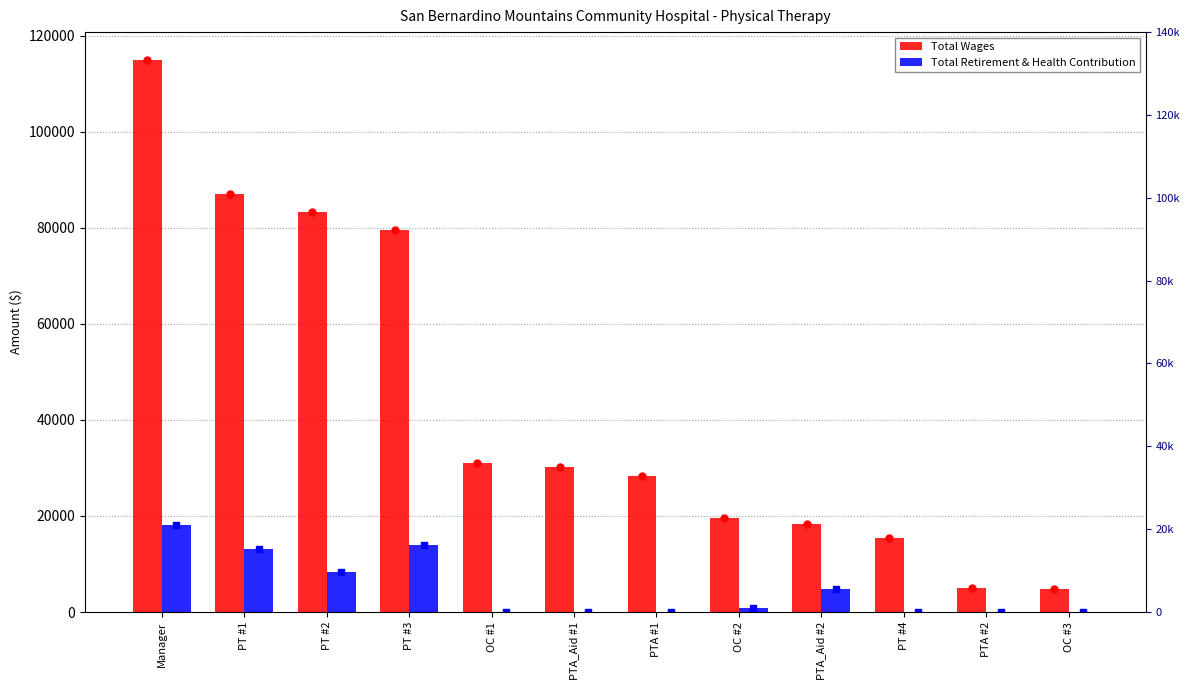

What are all the series names shown in the legend?

Total Wages, Total Retirement & Health Contribution